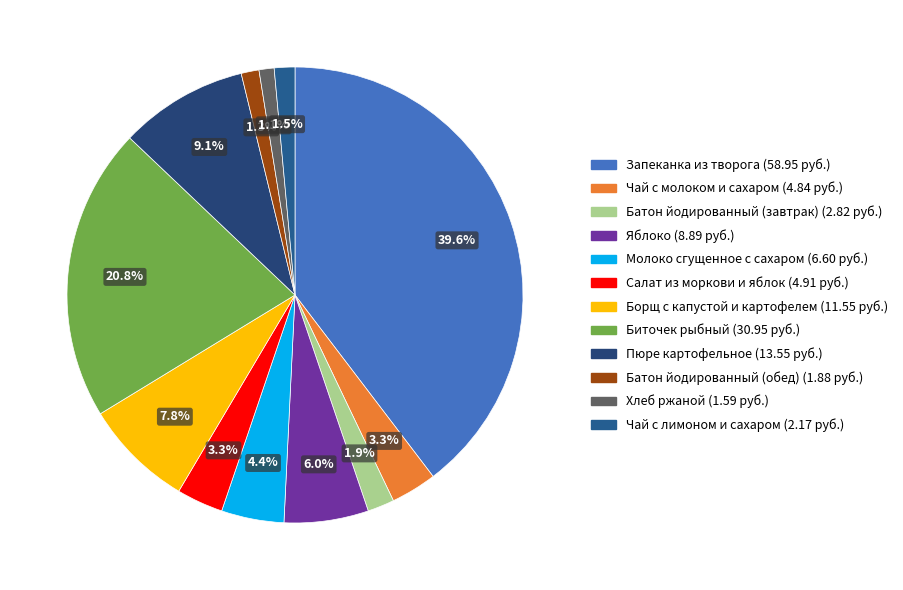

True or false: Борщ с капустой и картофелем accounts for 20% of the total.

False